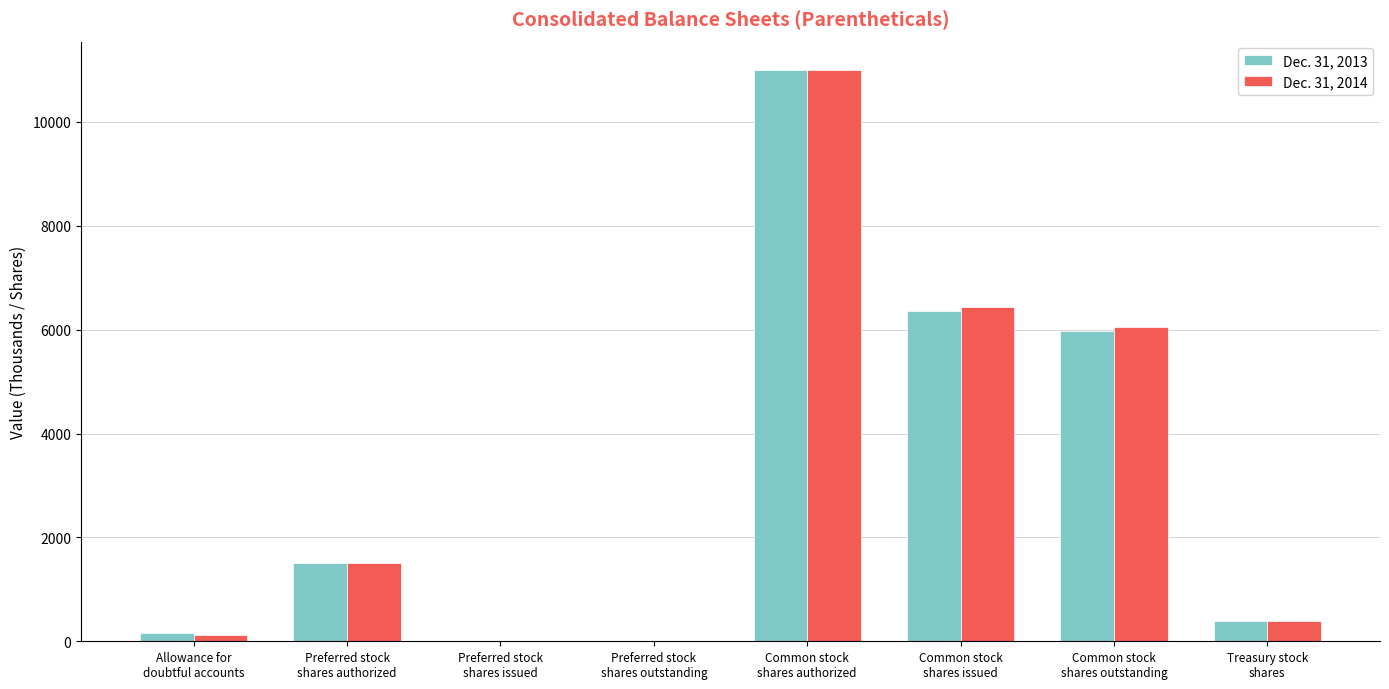

How many groups of bars are there?

8